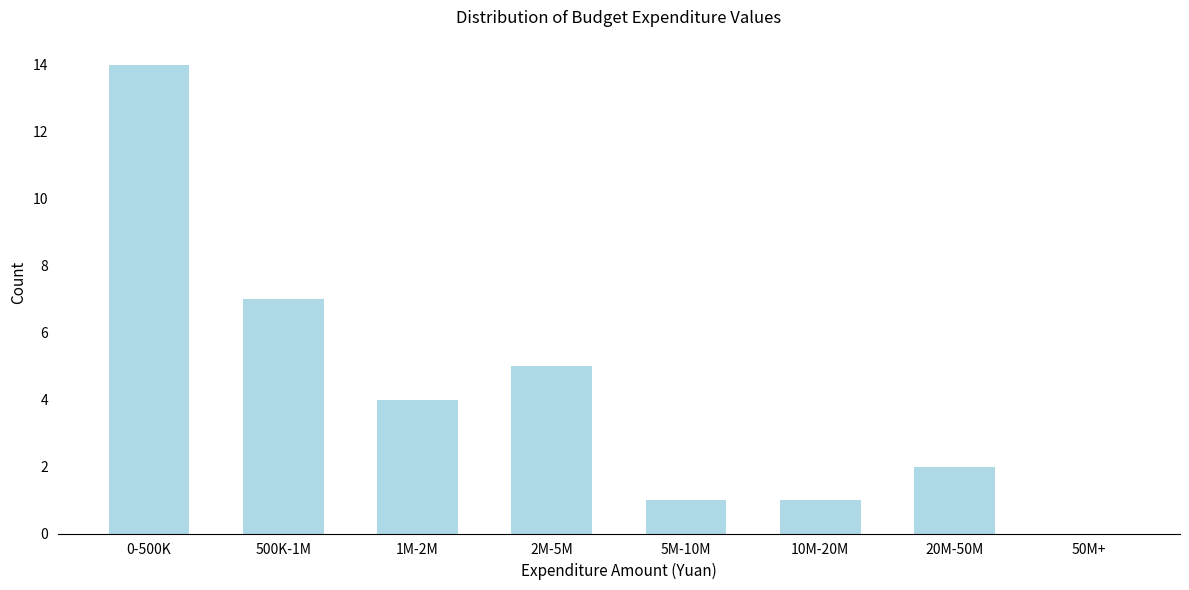

Reading left to right, what are all the values shown in this chart?

0-500K=14	500K-1M=7	1M-2M=4	2M-5M=5	5M-10M=1	10M-20M=1	20M-50M=2	50M+=0